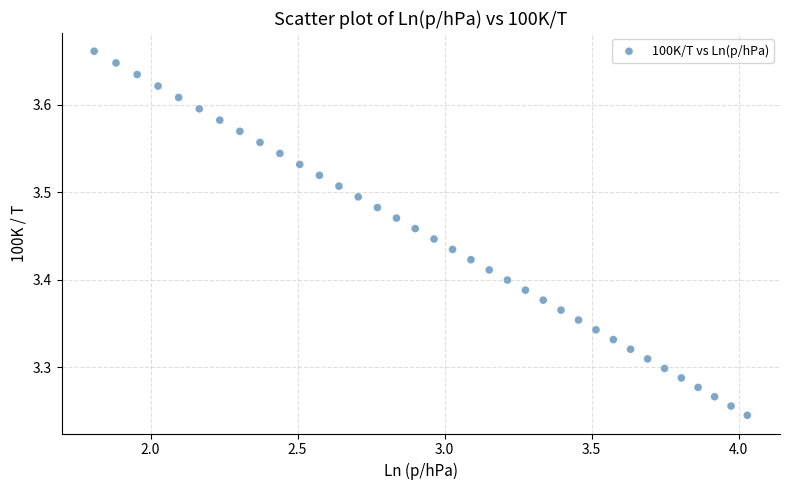

What is the range of X values (max minus min)?

2.2